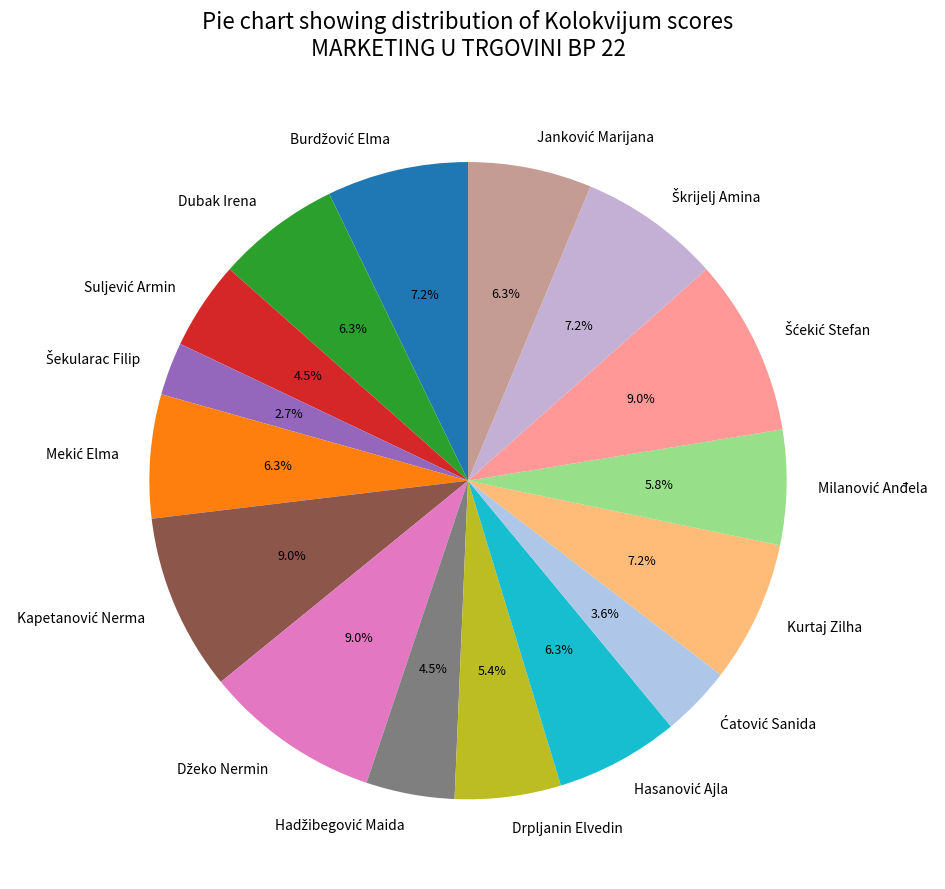

How much of the chart is everything except Drpljanin Elvedin?

94.6%